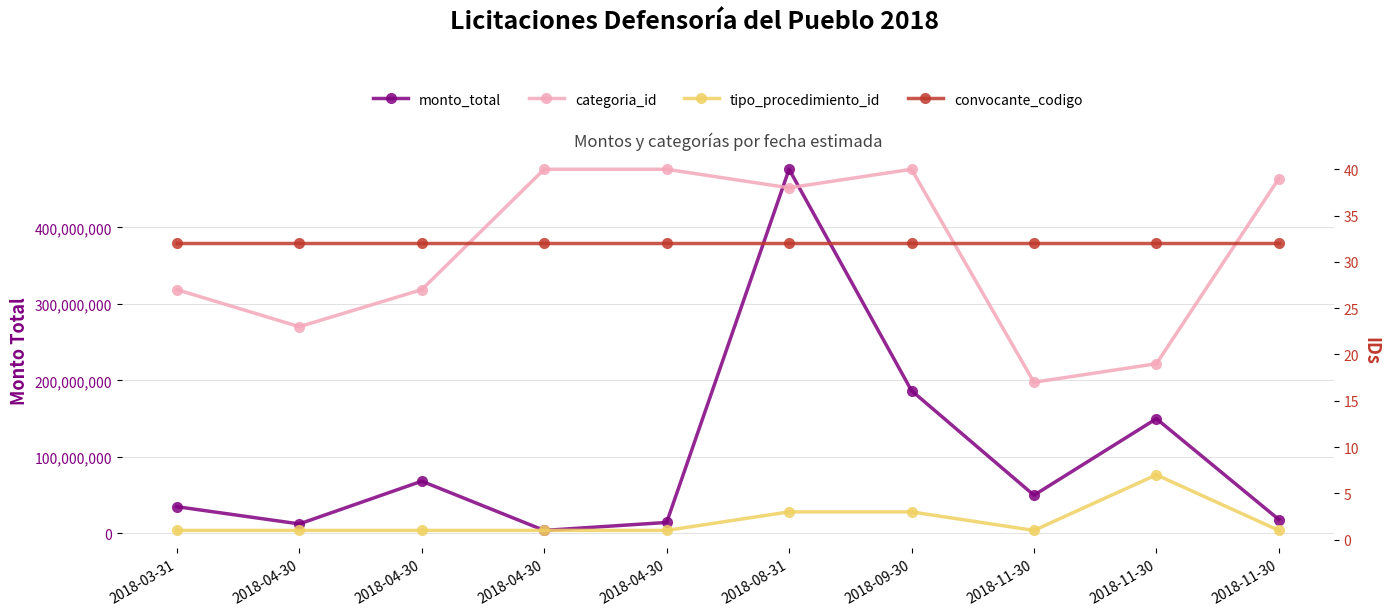

Between 2018-04-30 and 2018-11-30, which is larger?

2018-11-30